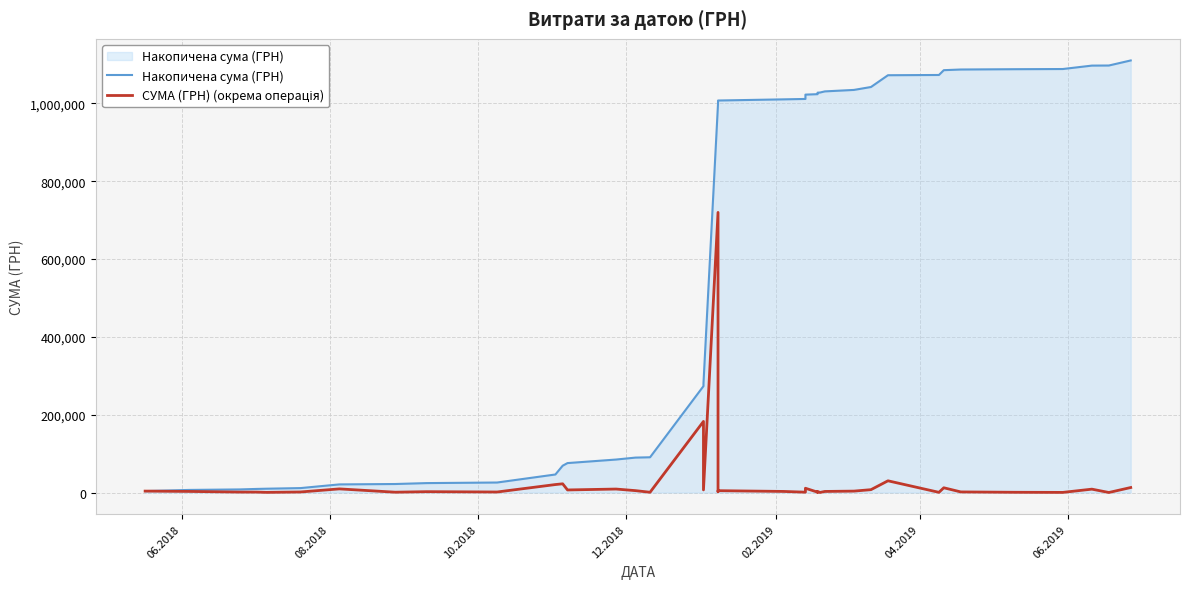

True or false: СУМА (ГРН) (окрема операція) has more than 1 points higher than both neighbors.

True